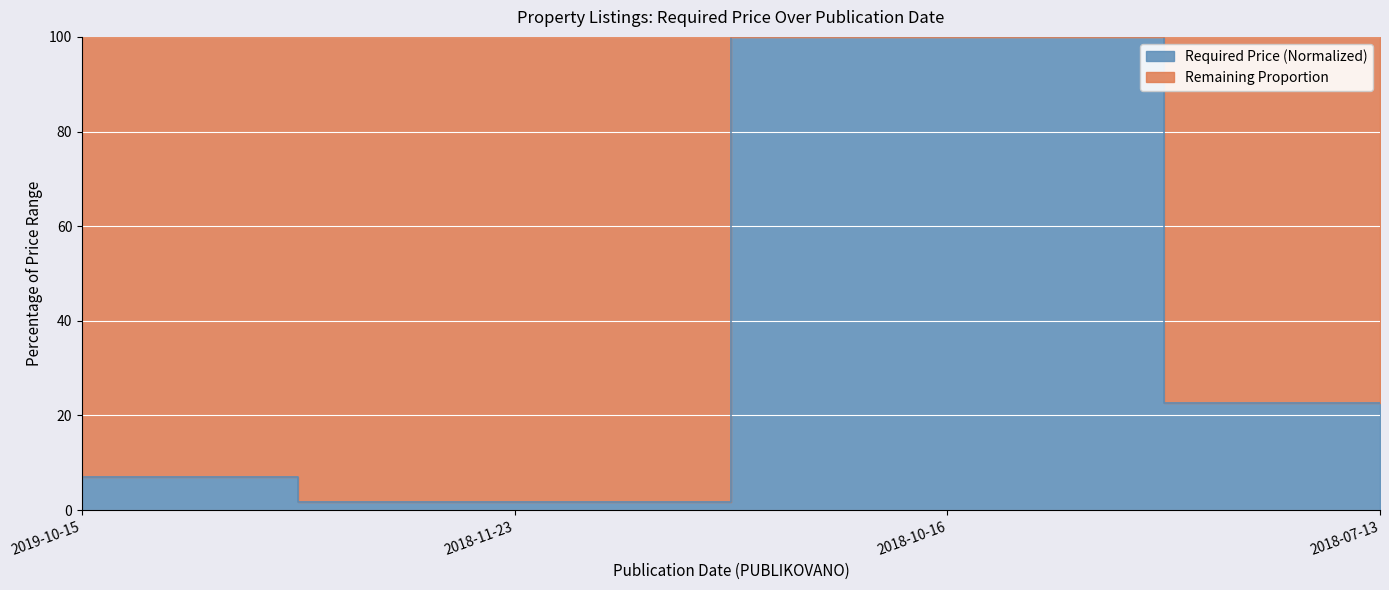

What position from the left is 2018-11-23?

2